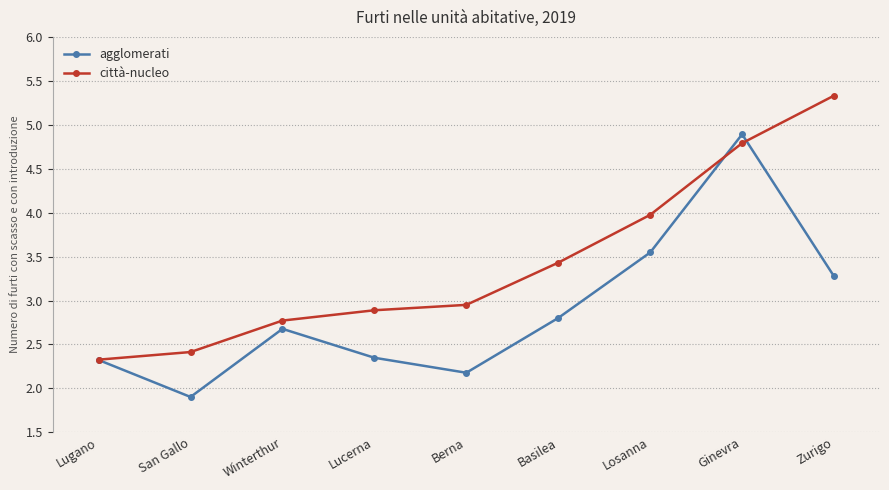

At which label is città-nucleo closest to 3?

Berna